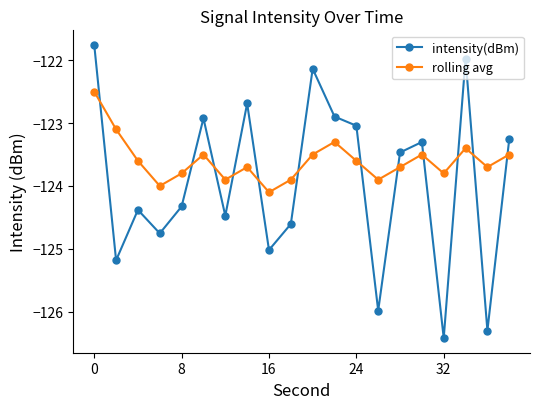

How many interior local valleys does the rolling avg series have?

6